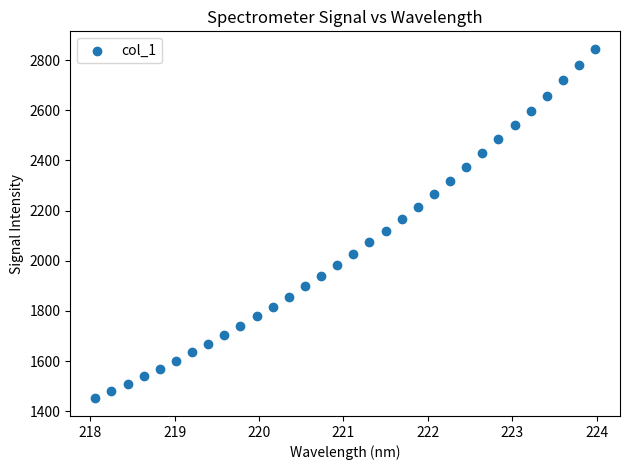

What is the range of Y values (max minus min)?

1394.4